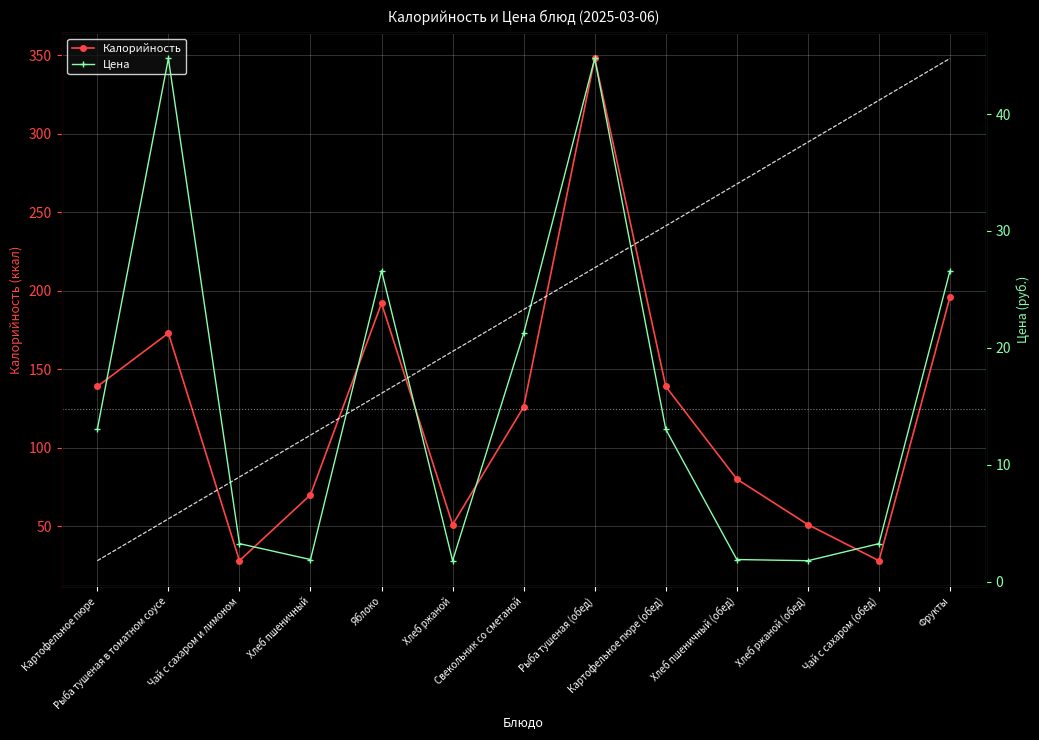

Is it true that Калорийность equals 139.0 at Картофельное пюре?

True